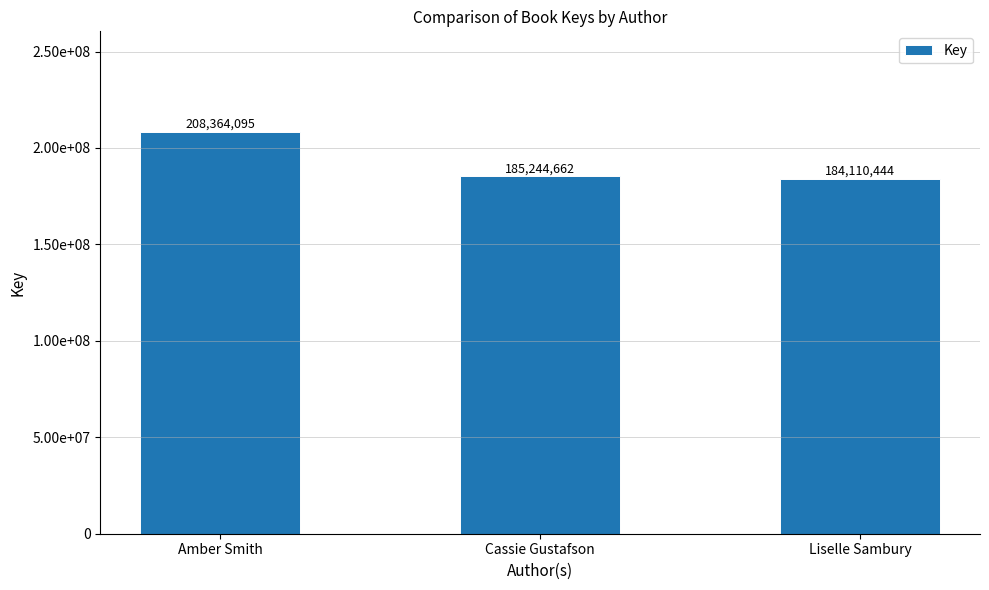

What is the label of the 3rd bar from the right?

Amber Smith